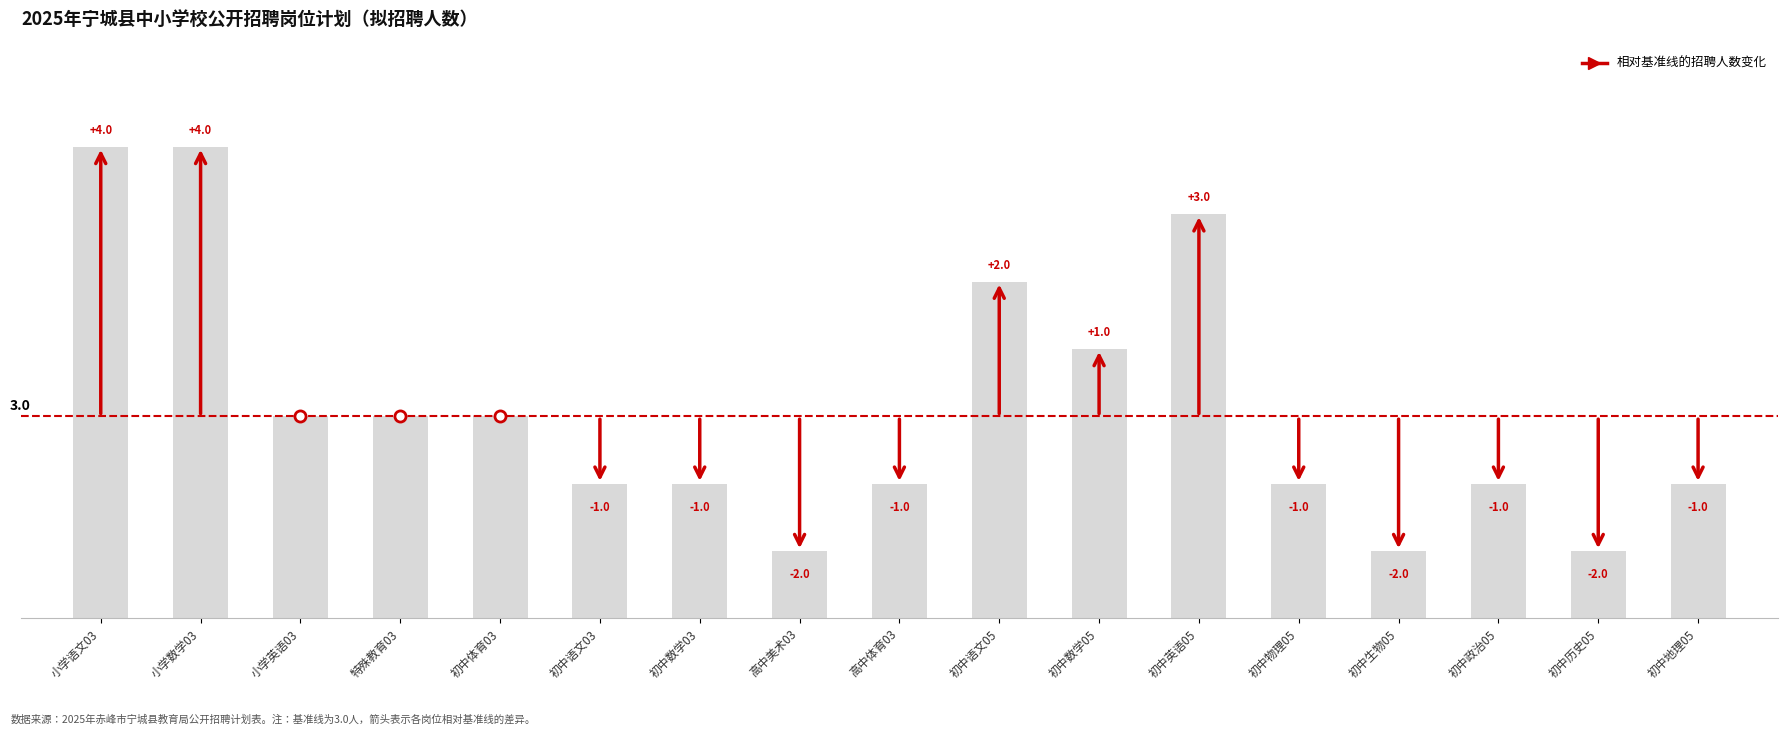

At which category does the chart reach its peak across all series?

小学语文03